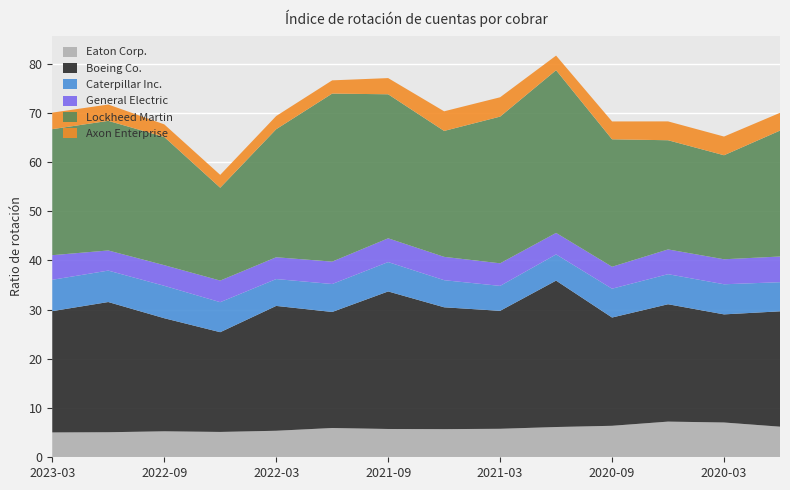

Reading left to right, what are all the values shown in this chart?

Axon Enterprise: 3.4	3.3	2.6	2.6	2.7	2.7	3.3	4.0	3.9	3.0	3.6	3.8	3.8	3.6
Boeing Co.: 24.6	26.5	23.0	20.3	25.4	23.6	27.9	24.8	24.0	29.8	22.0	23.9	22.0	23.4
Caterpillar Inc.: 6.4	6.4	6.6	6.1	5.5	5.7	6.0	5.5	5.1	5.3	5.9	6.1	6.1	5.9
Eaton Corp.: 5.0	5.1	5.3	5.2	5.4	6.0	5.8	5.7	5.8	6.2	6.4	7.2	7.1	6.2
General Electric: 5.0	4.1	4.2	4.4	4.4	4.5	4.8	4.7	4.6	4.4	4.5	5.0	5.1	5.2
Lockheed Martin: 25.6	26.3	26.1	18.9	26.0	34.1	29.3	25.6	29.8	33.1	25.9	22.2	21.1	25.6